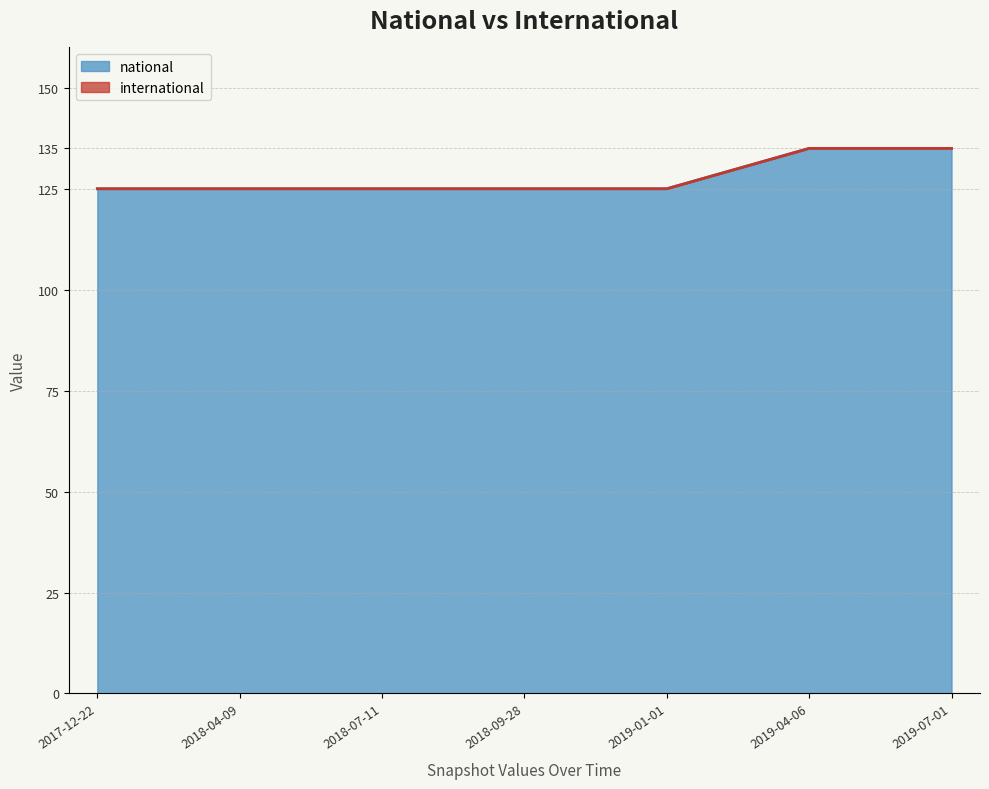

What is the label of the 7th point from the left?

2019-07-01